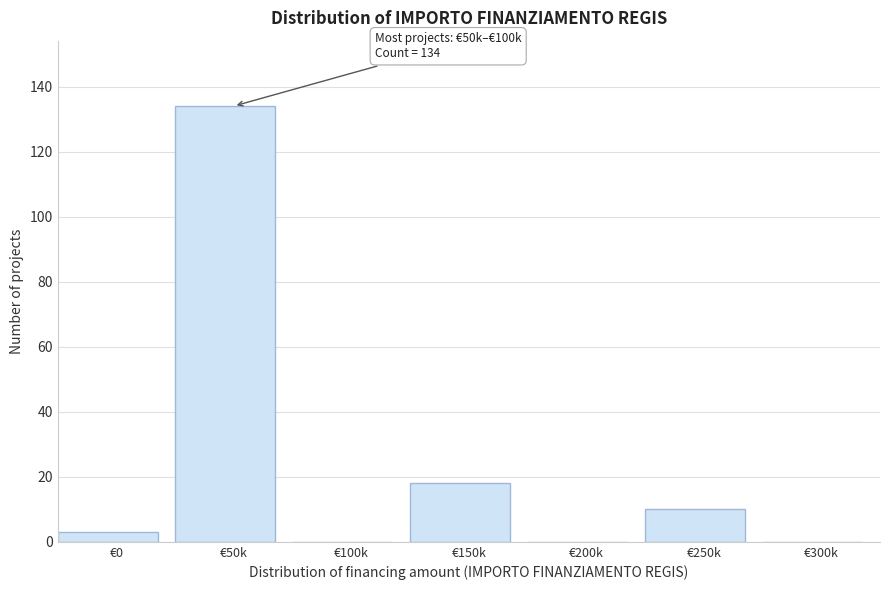

Reading left to right, list all the values displayed in this chart.

€0=3	€50k=134	€100k=0	€150k=18	€200k=0	€250k=10	€300k=0